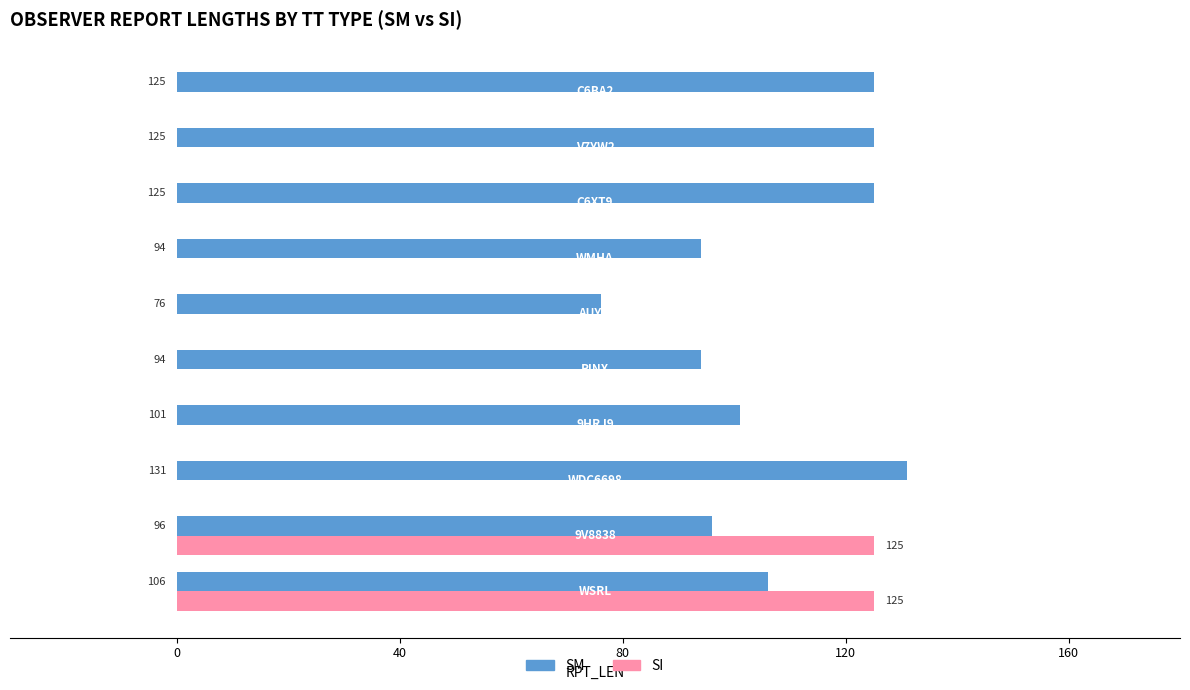

How many series are shown in this chart?

2